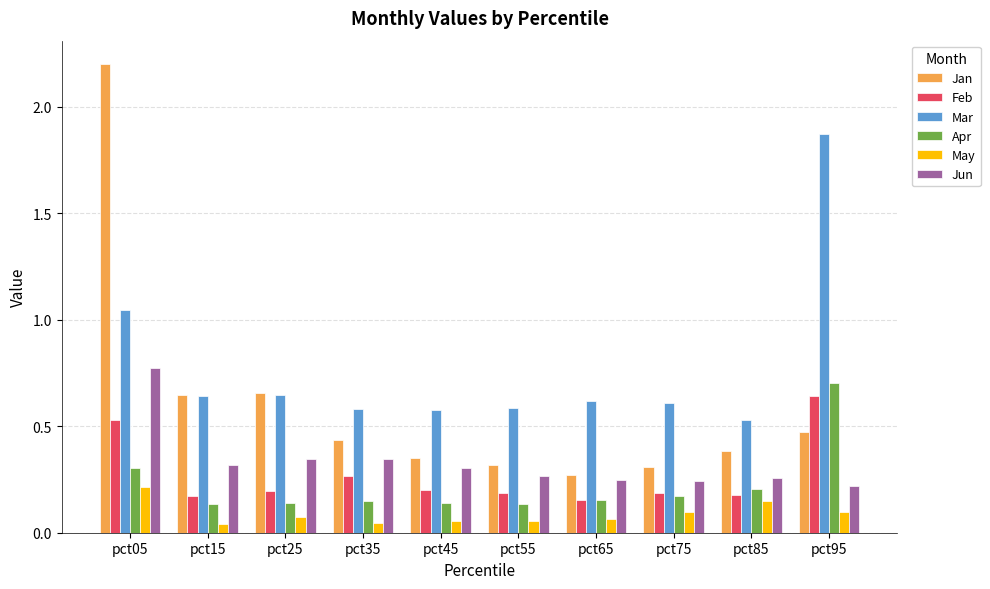

Between pct75 and pct95, which series saw the biggest shift?

Mar